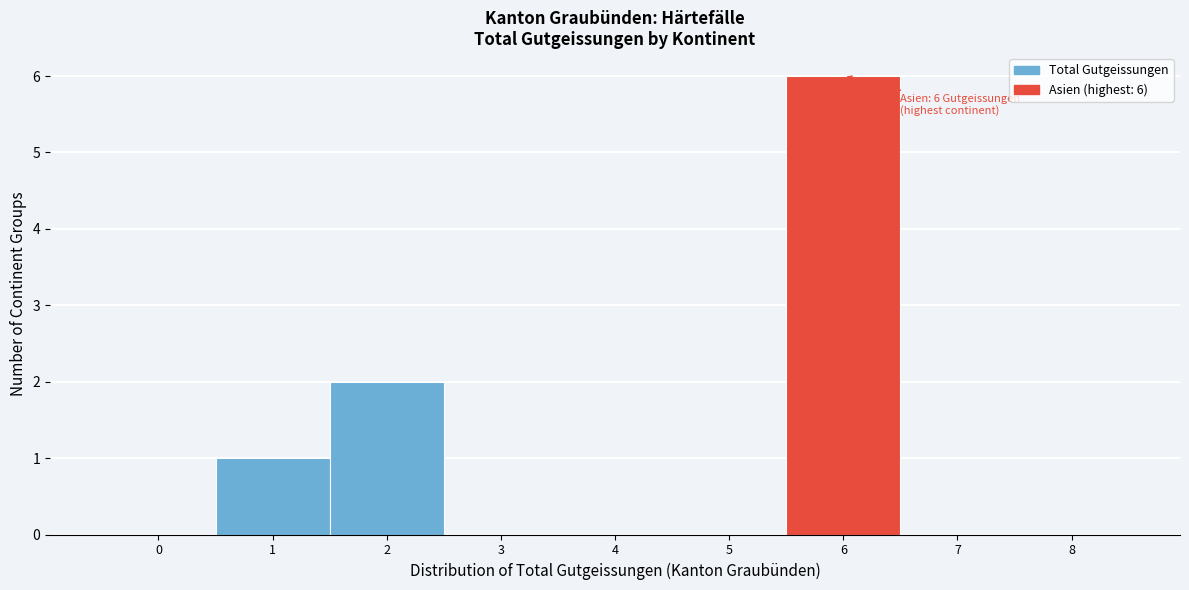

Which range on the x-axis has the tallest bar?

5.5 to 6.5